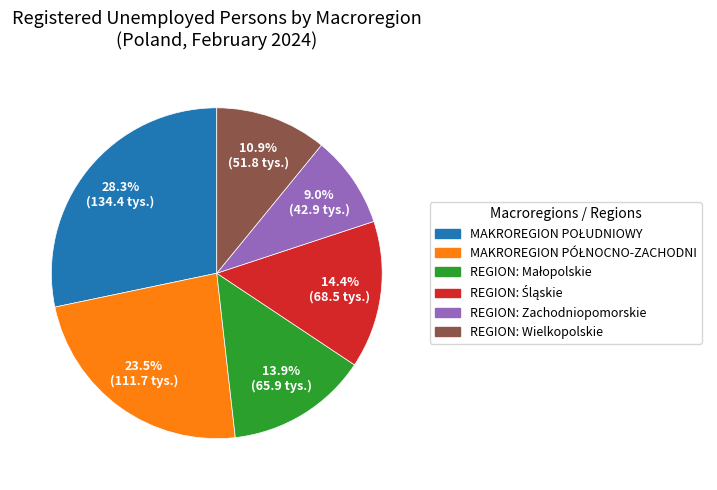

Which slice is the smallest?

REGION: Zachodniopomorskie